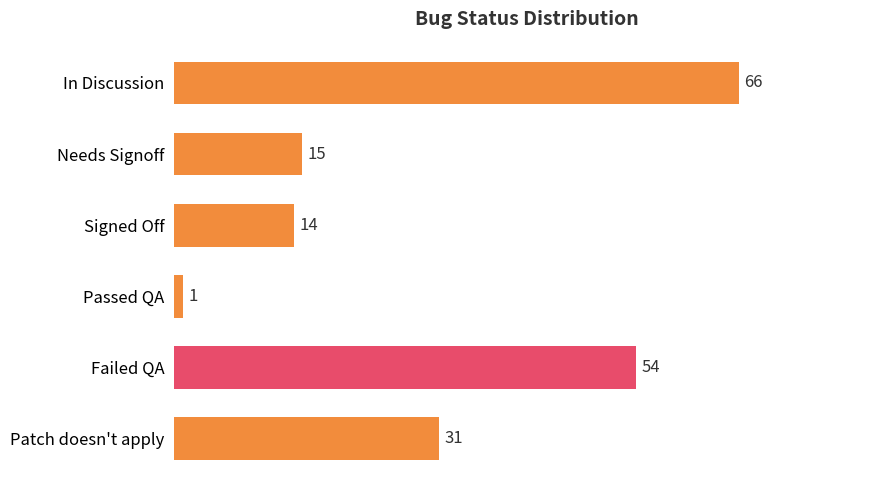

List the labels in order of value, largest first.

In Discussion, Failed QA, Patch doesn't apply, Needs Signoff, Signed Off, Passed QA